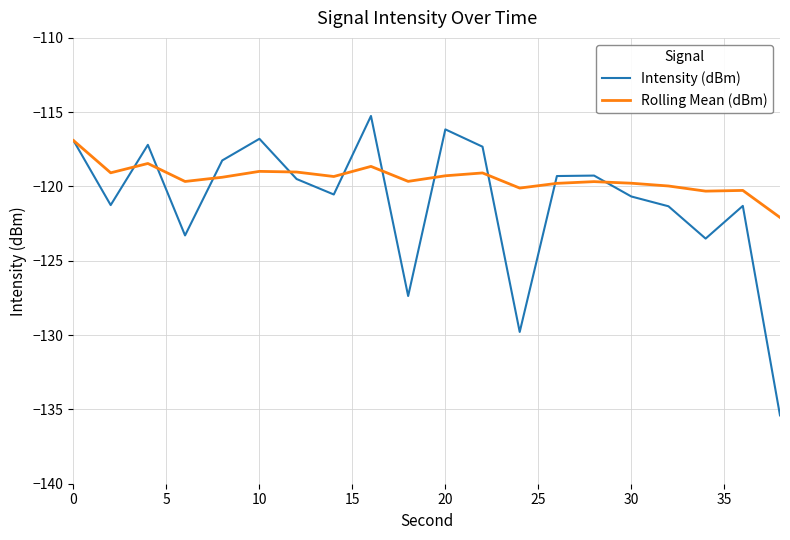

How many lines are shown in the chart?

2